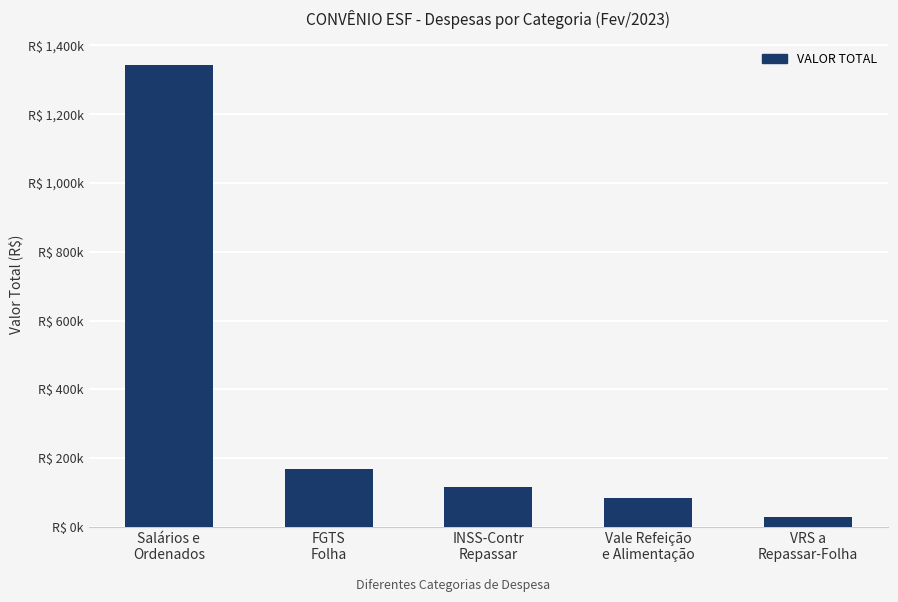

What is the maximum value shown in the chart?

1343509.8